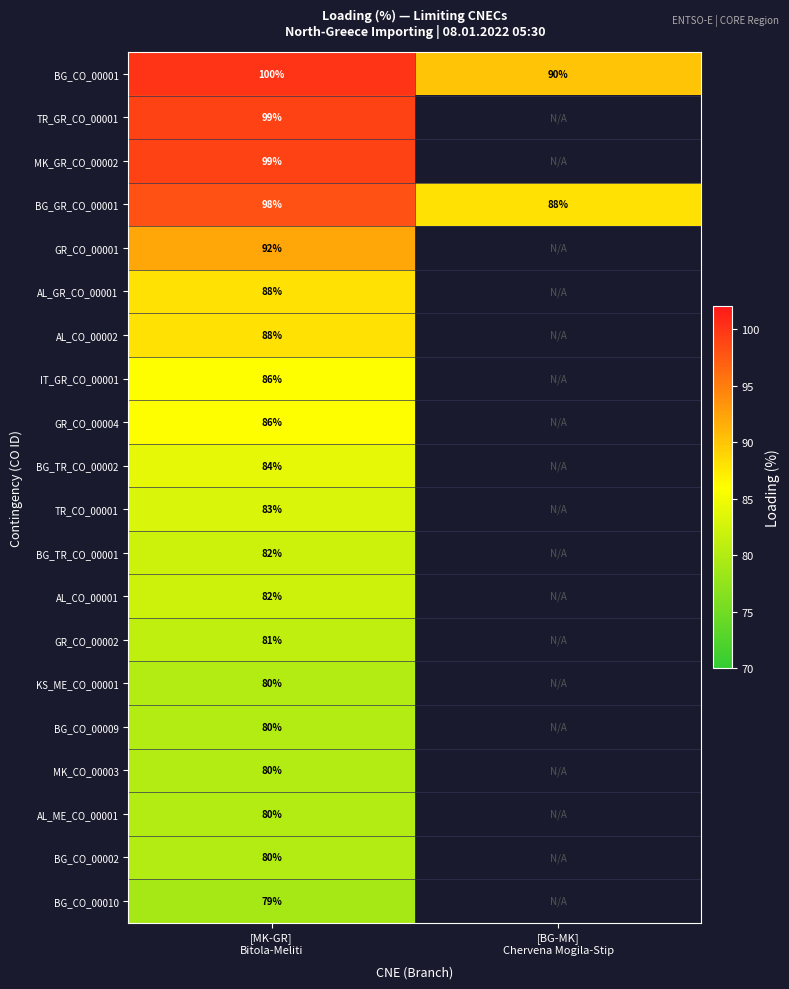

How many distinct data groups are displayed?

20